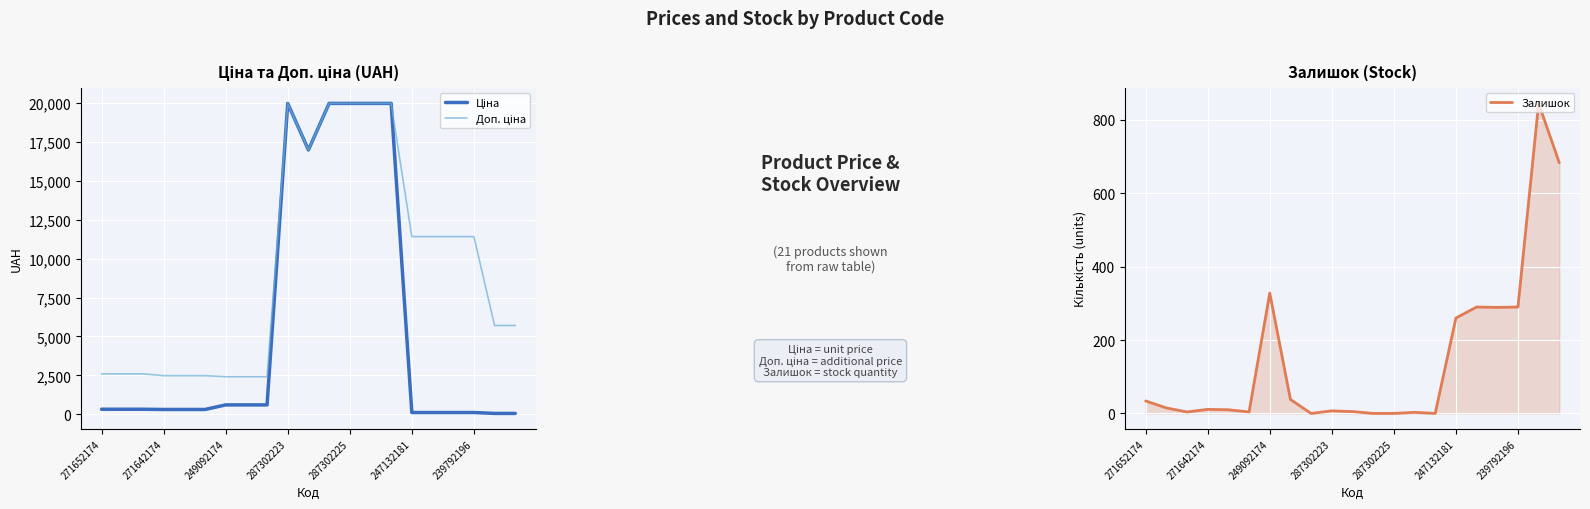

The Залишок series shows 328 at 249092174. True or false?

True